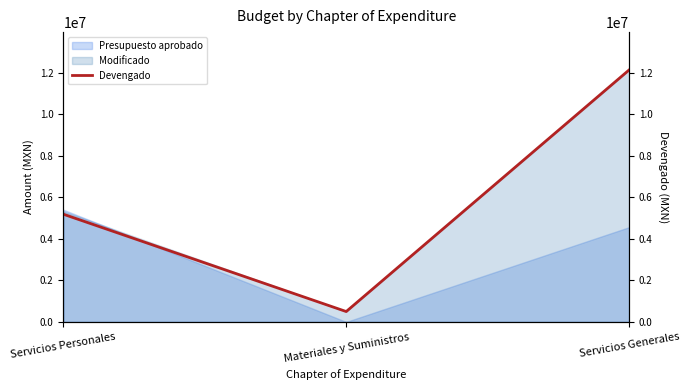

Reading right to left, what are all the values shown in this chart?

12145089.7	499862.8	5191277.1